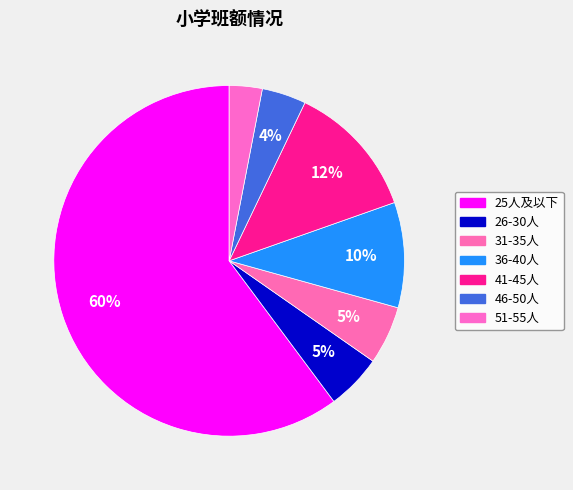

Is the sum of 51-55人 and 36-40人 greater than half?

No